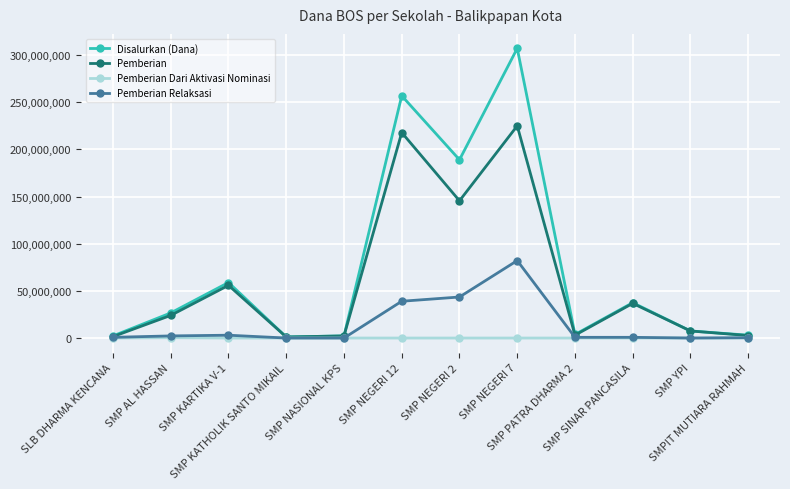

In Pemberian, how many points are higher than both neighbors (excluding endpoints)?

4